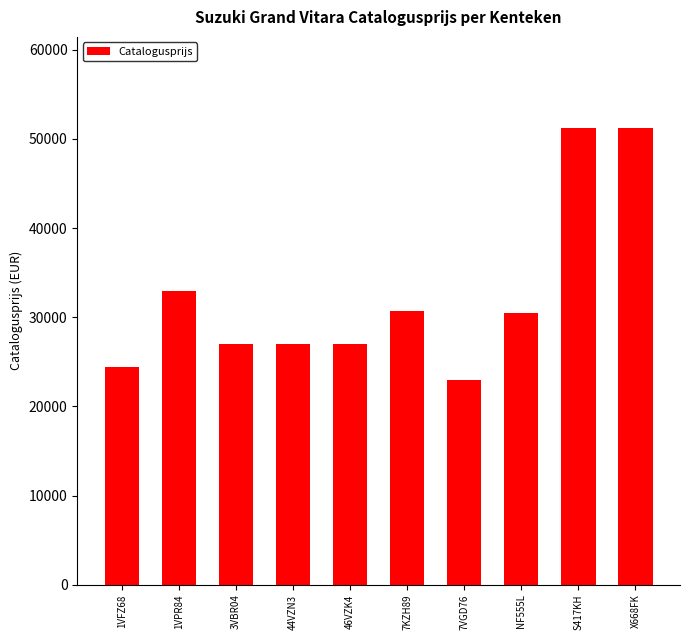

Count the number of categories in the chart.

10